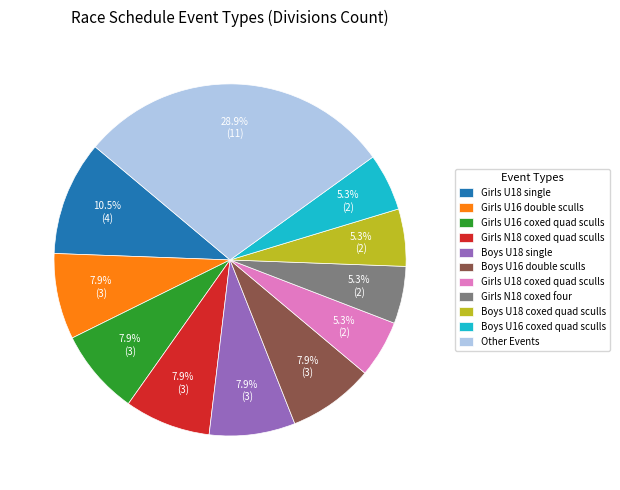

What percentage is the Girls U16 coxed quad sculls slice, to the nearest percent?

8%